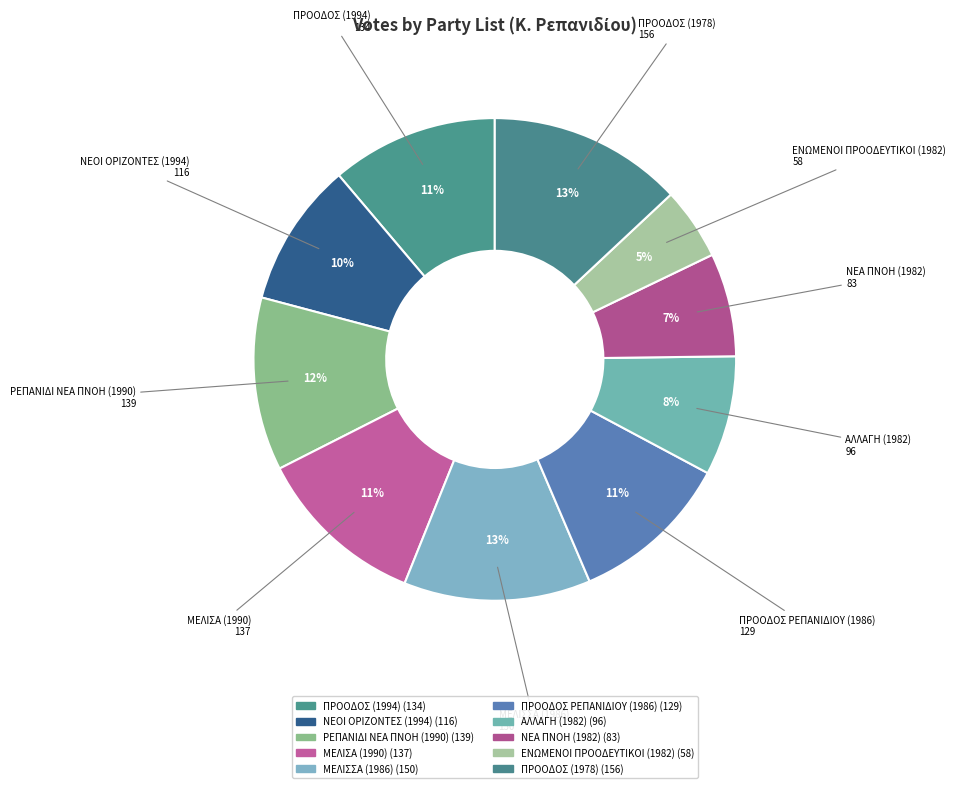

How many slices are in this pie chart?

10